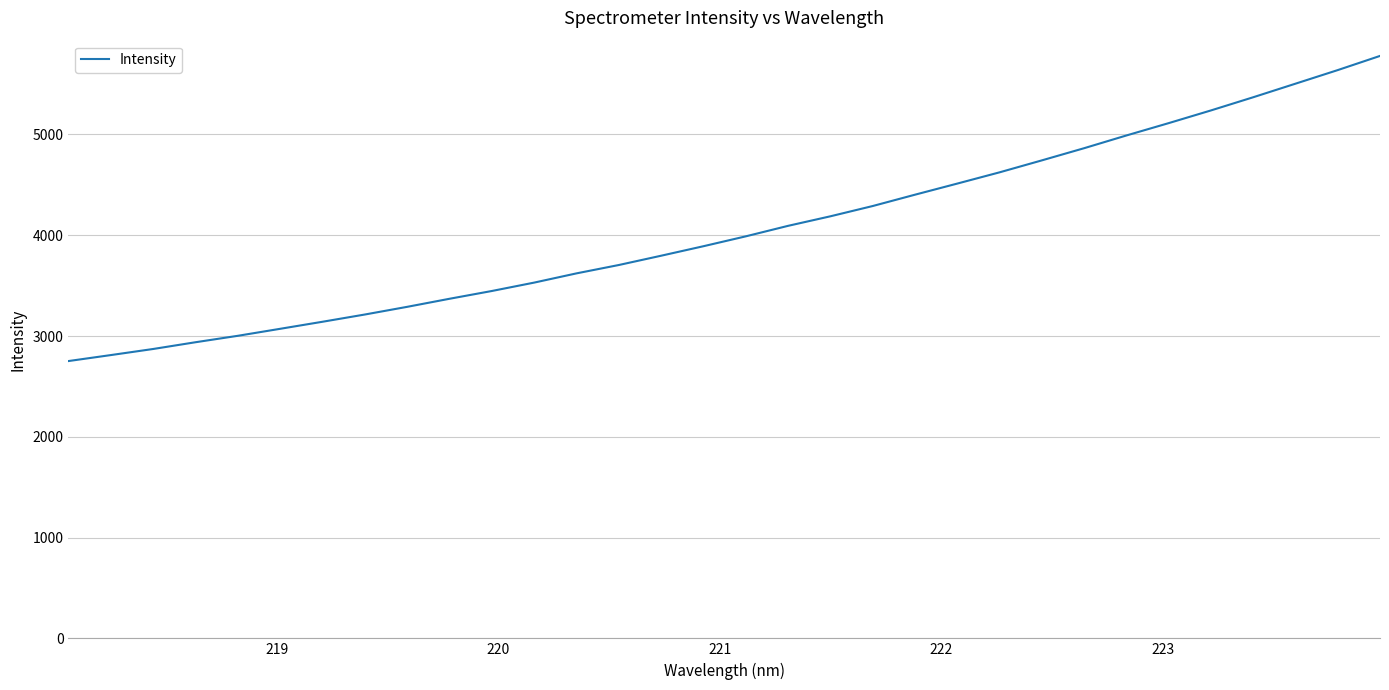

What is the difference between the second highest and minimum values?

2887.2